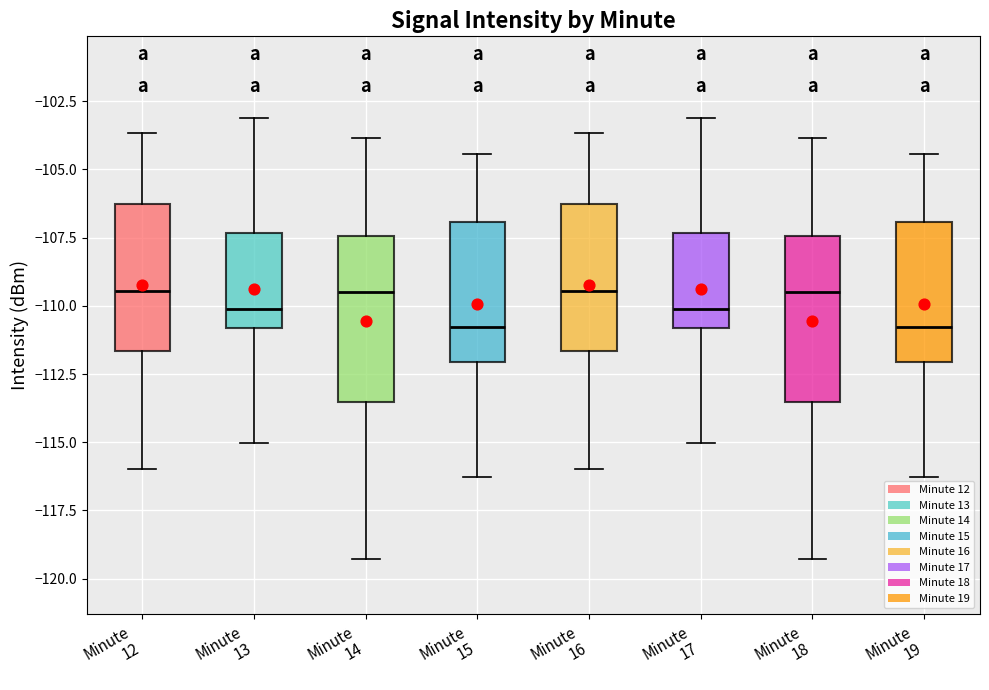

Where does the lower whisker of the box for Minute 12 end on the y-axis? The values are not printed on the chart, so give them approximately, as read against the axis.

-116.0